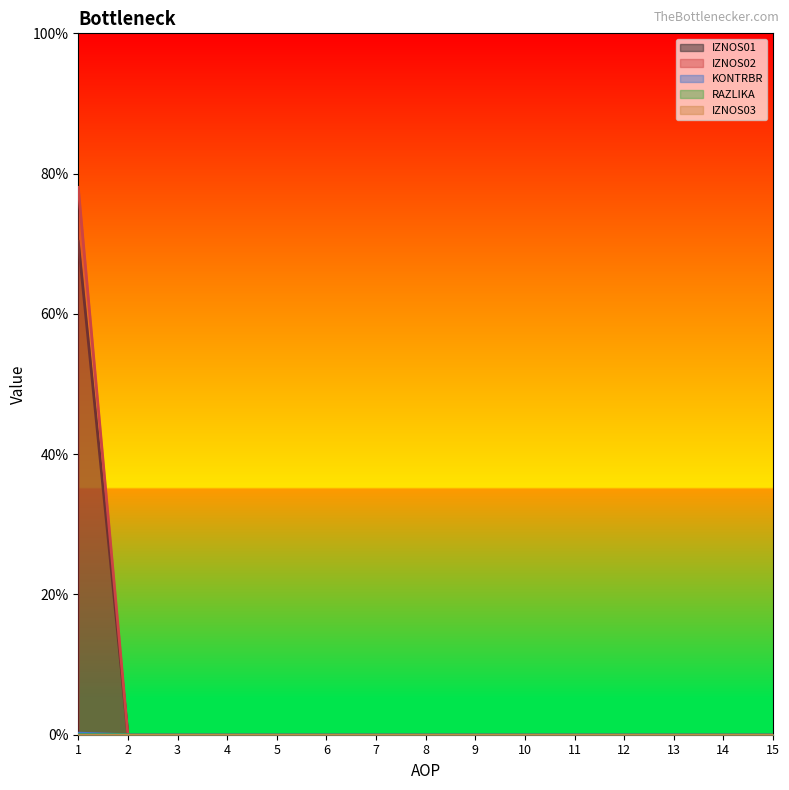

Which category has the highest value in the IZNOS01 series?

1